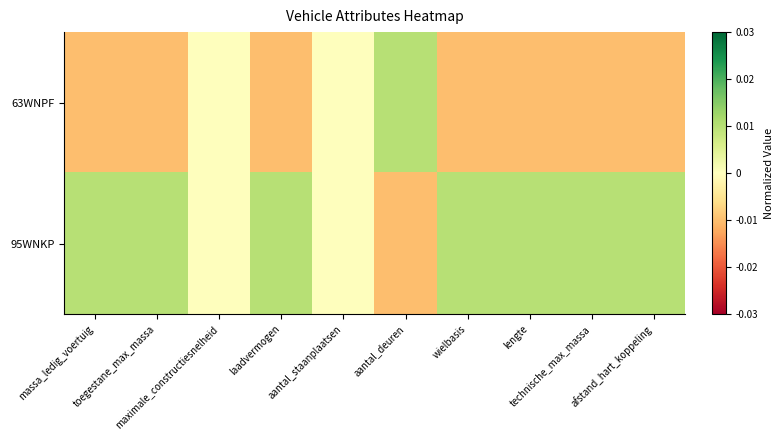

How many distinct data groups are displayed?

2